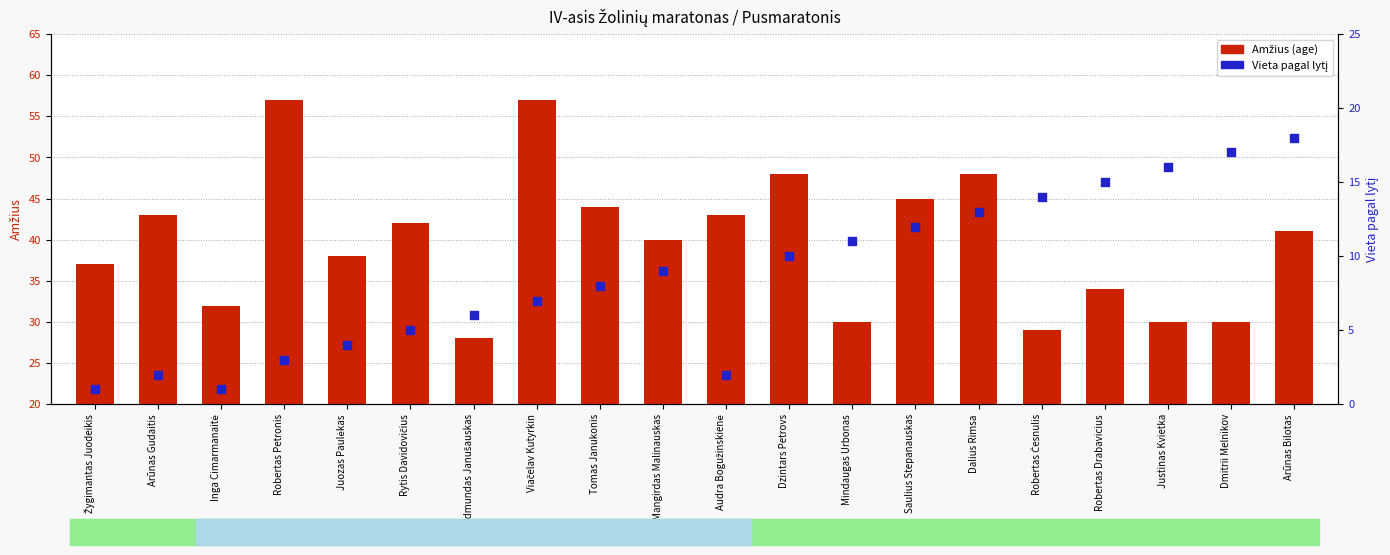

Is the value of Vieta pagal lytį at Viačelav Kutyrkin greater than the value of Amžius (age) at Žygimantas Juodeikis?

No